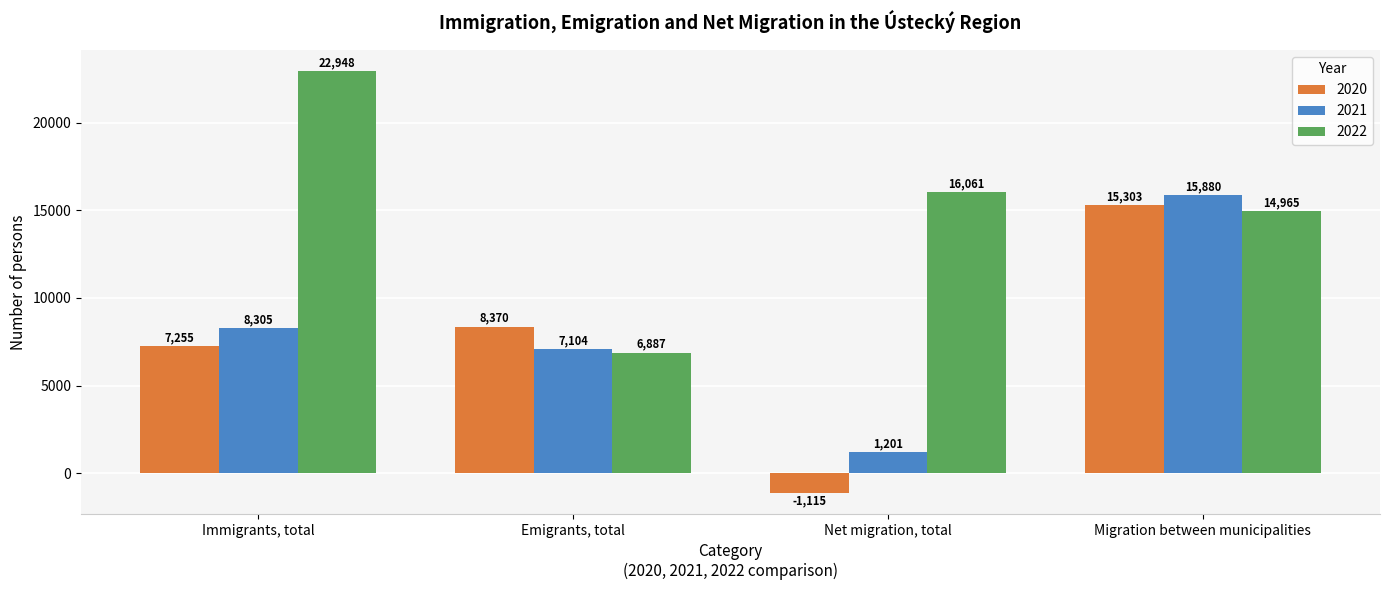

List the labels in order of 2021 value, smallest first.

Net migration, total, Emigrants, total, Immigrants, total, Migration between municipalities